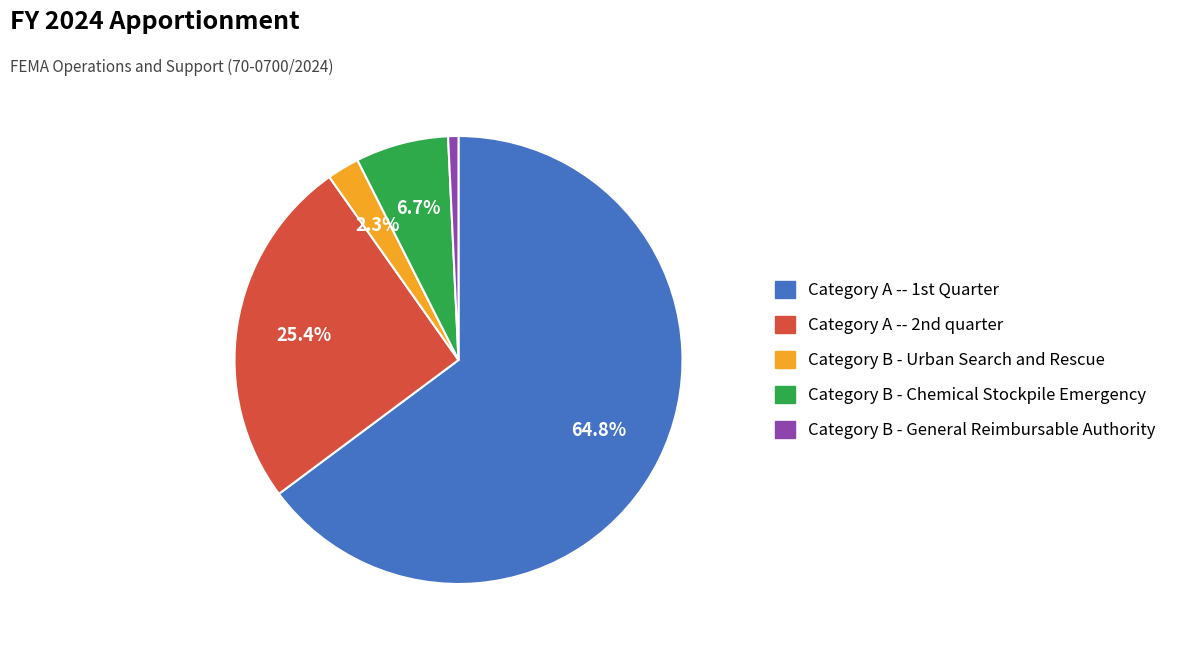

To the nearest percent, what is the difference between the Category B - Urban Search and Rescue and Category B - Chemical Stockpile Emergency slice percentages?

4%